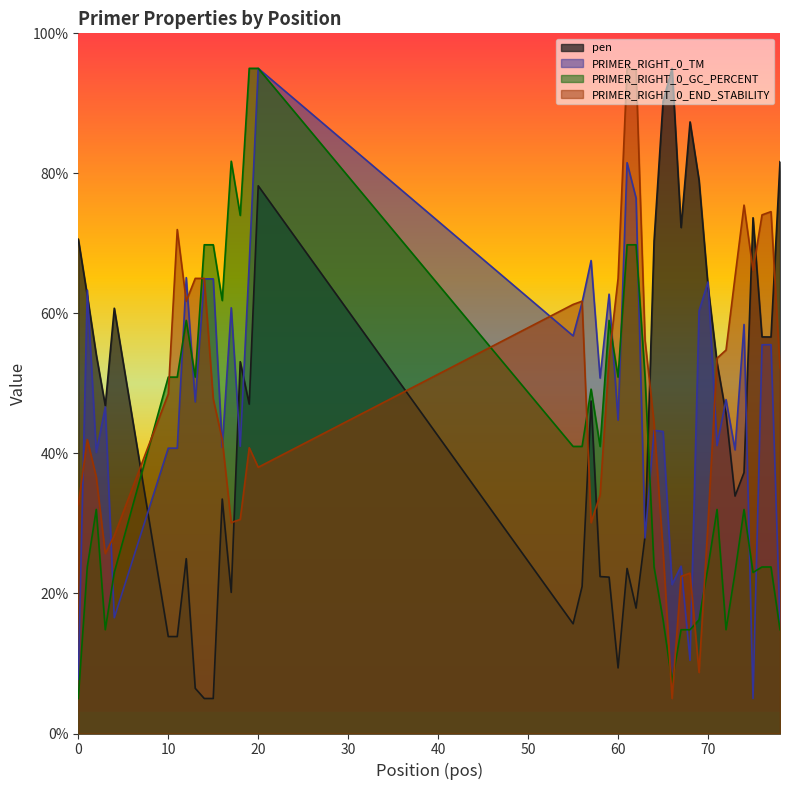

Which series has the widest spread of values?

PRIMER_RIGHT_0_GC_PERCENT